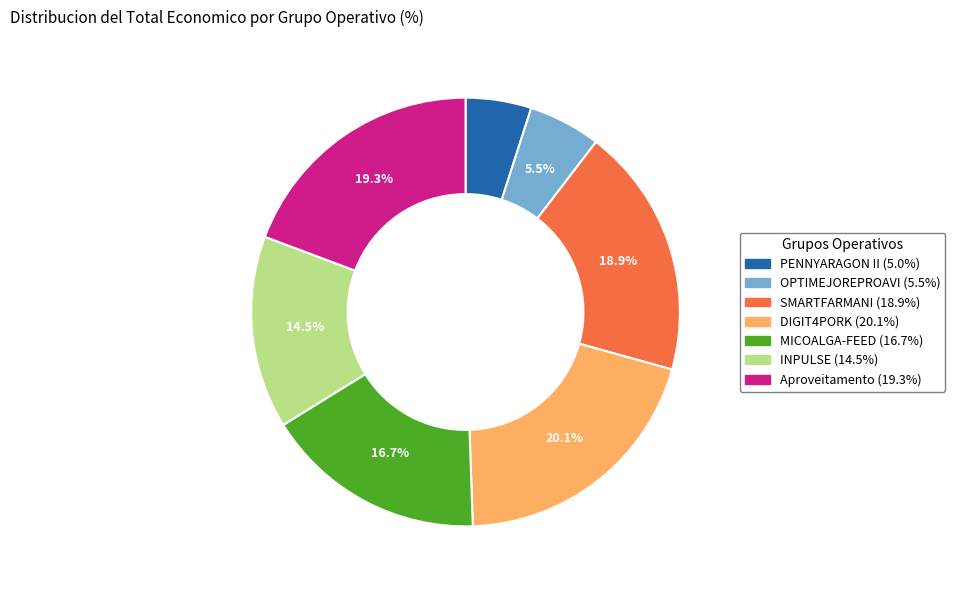

What portion of the pie excludes OPTIMEJOREPROAVI (5.5%)?

94.5%